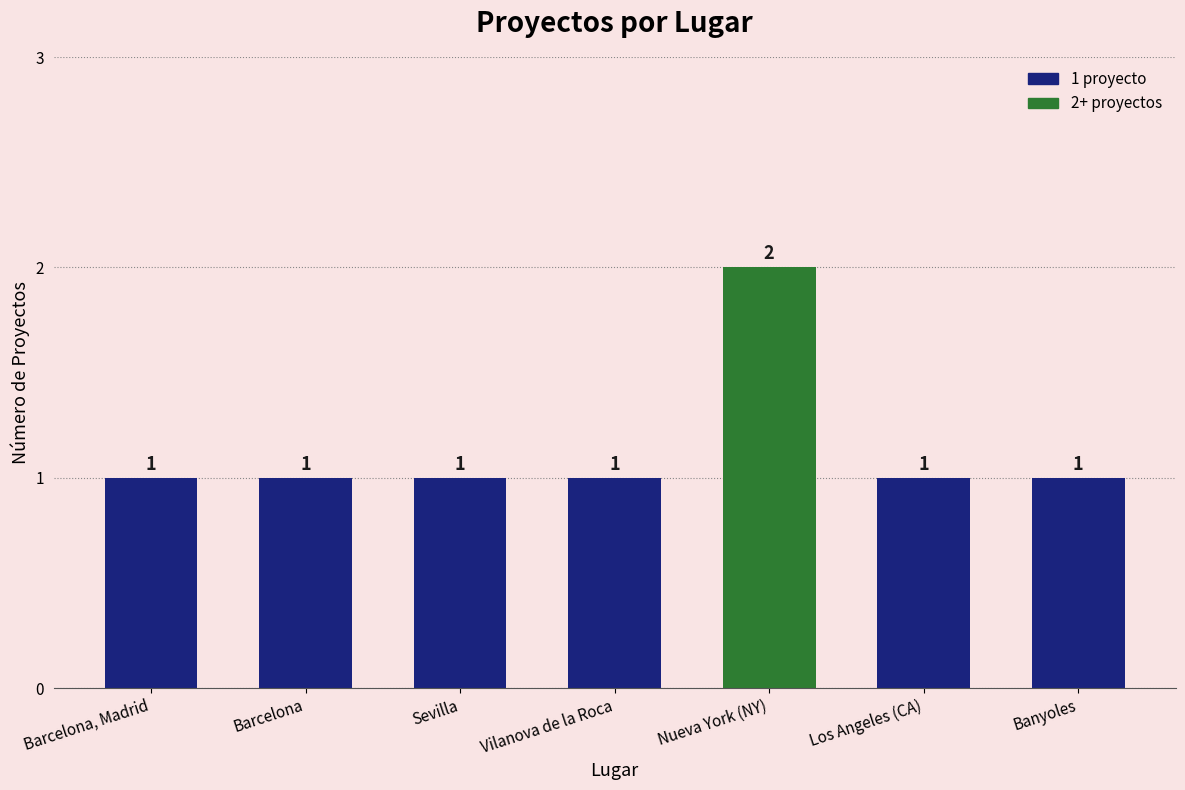

Reading left to right, transcribe all the data shown in this chart.

Barcelona, Madrid=1	Barcelona=1	Sevilla=1	Vilanova de la Roca=1	Nueva York (NY)=2	Los Angeles (CA)=1	Banyoles=1